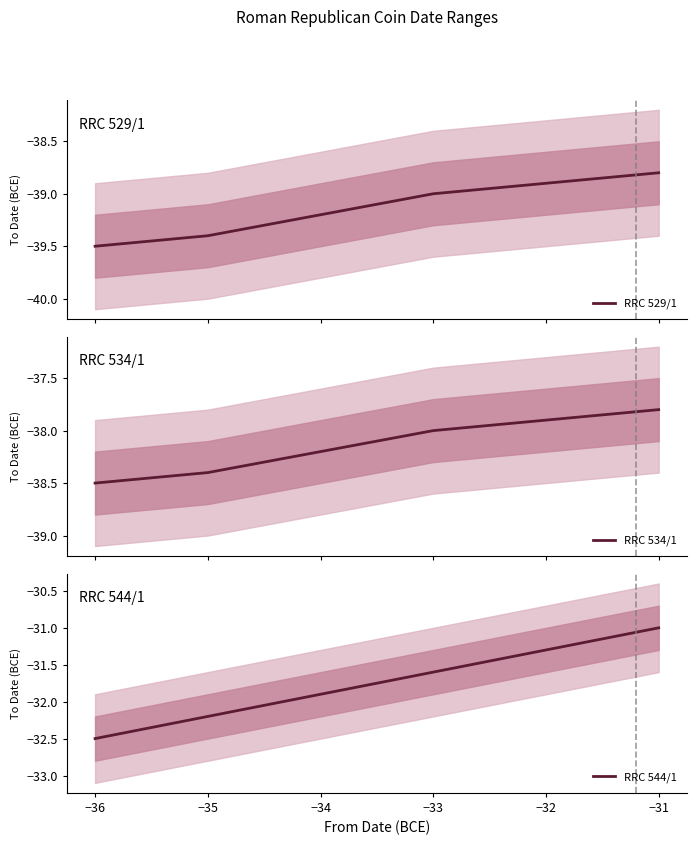

What is the maximum value shown in the chart?

-31.0